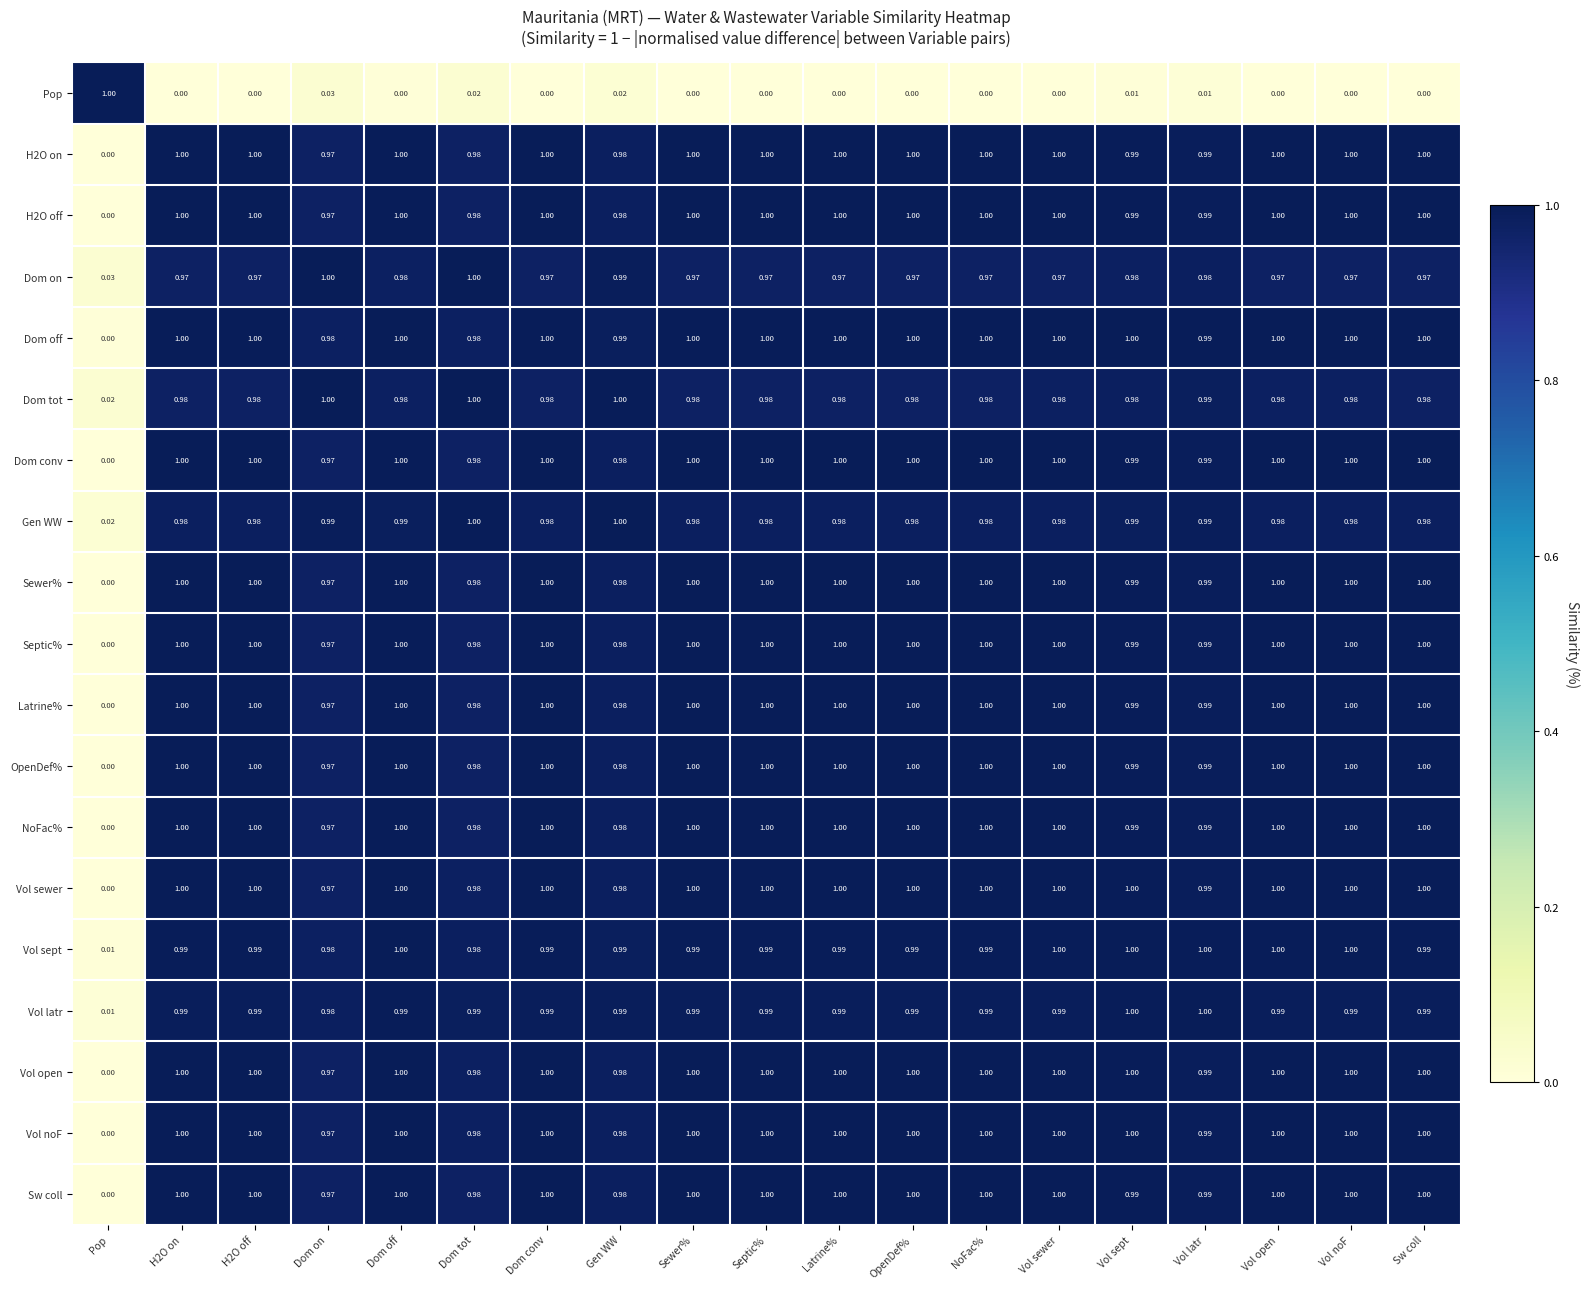

Is the value of Dom on at Vol noF greater than the value of H2O on at H2O off?

No